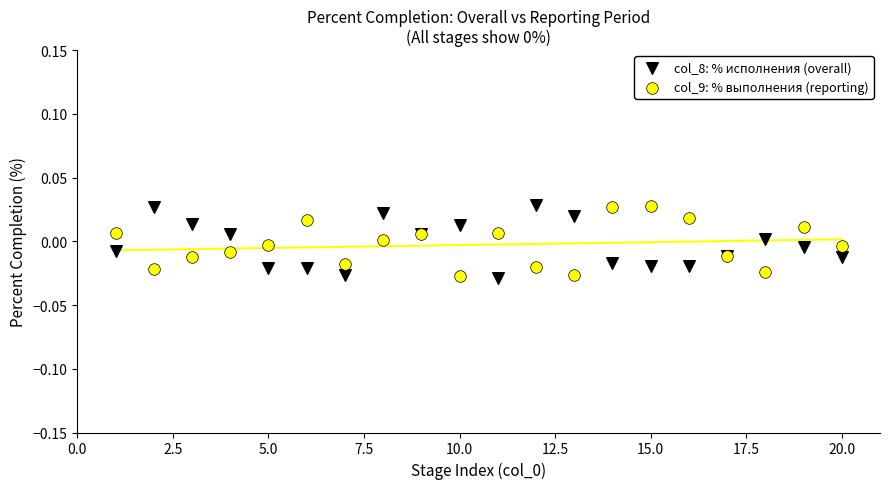

What is the X range (max minus min) for the scatter plot?

19.0